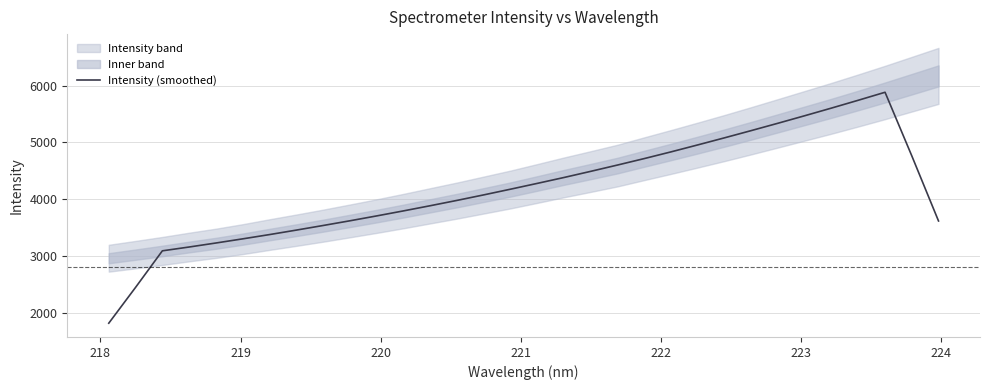

What is the sum of all values?

133633.1